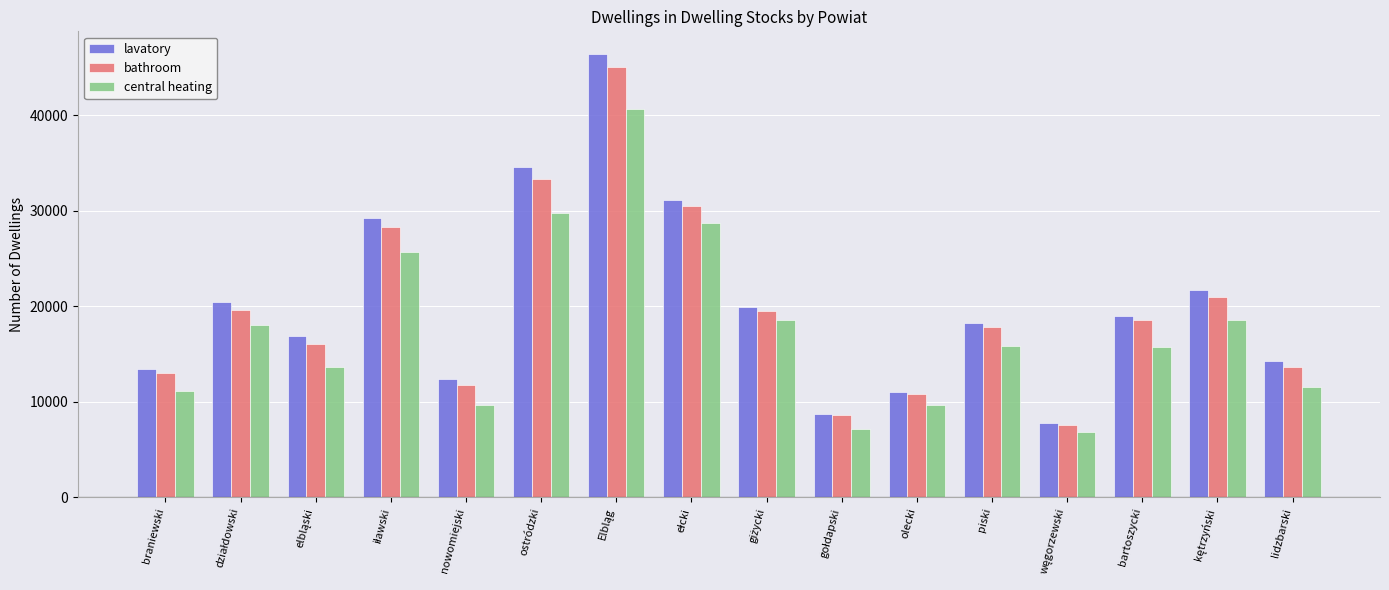

At how many categories does at least one series exceed 24774?

4